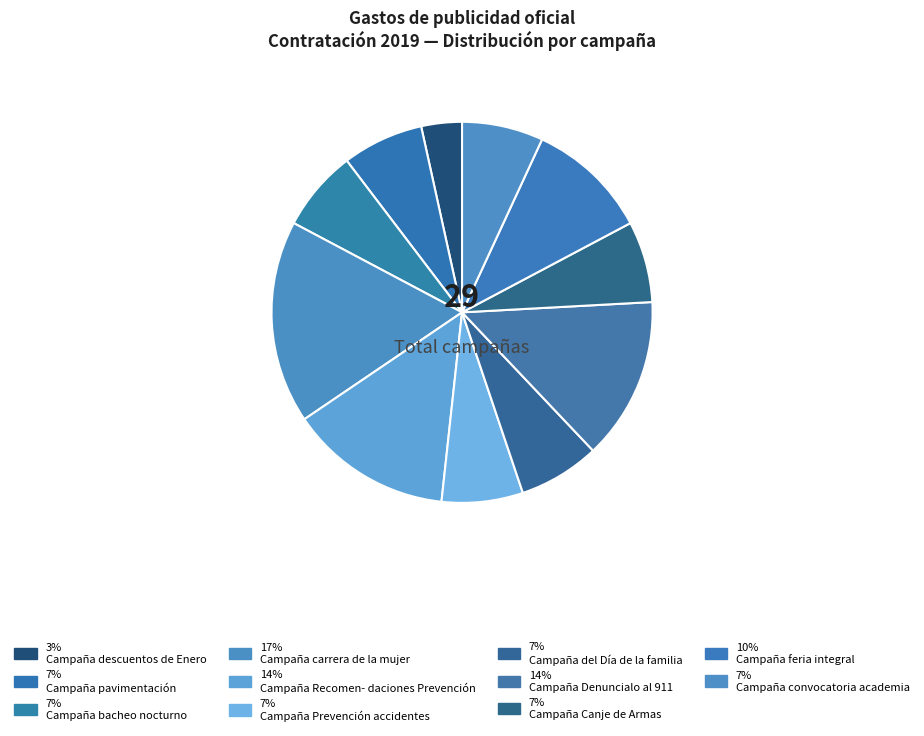

Count the number of slices in the pie.

11